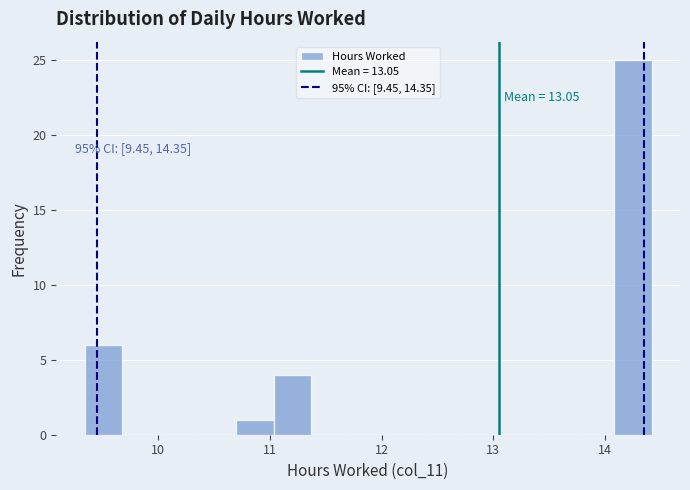

Read against the x-axis, roughly where is the centre of the tallest bar?

14.3